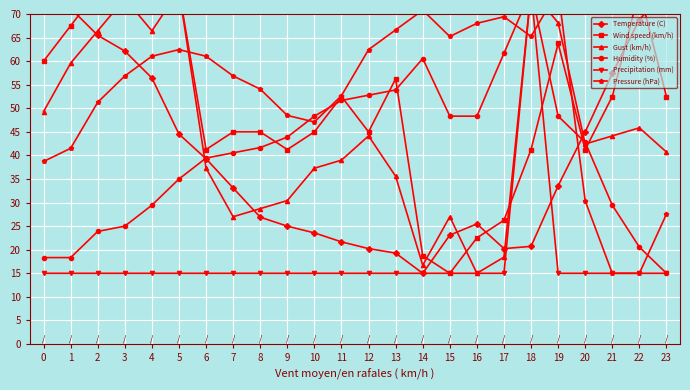

Which series changed the most between 1 and 7?

Temperature (C)